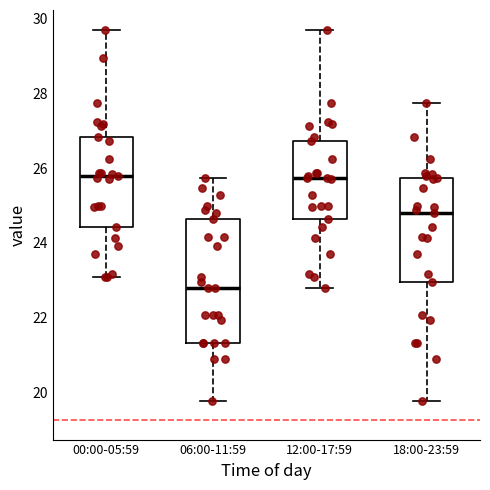

Where does the upper whisker of the box for 00:00-05:59 end on the y-axis? The values are not printed on the chart, so give them approximately, as read against the axis.

29.8